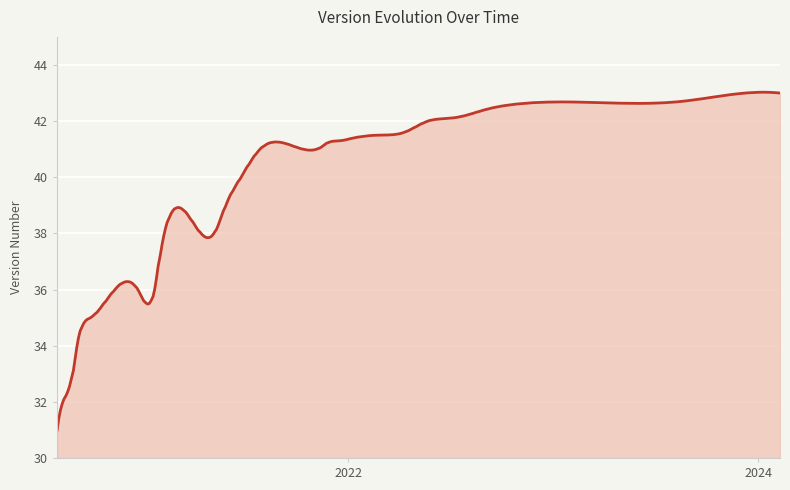

What is the maximum value shown in the chart?

43.0